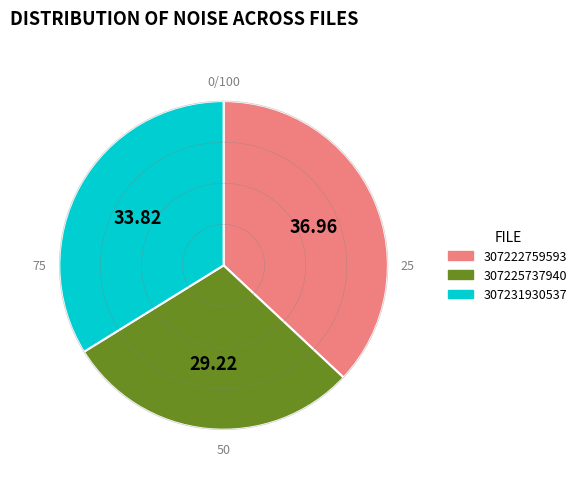

Is there any slice that represents more than half of the pie?

No